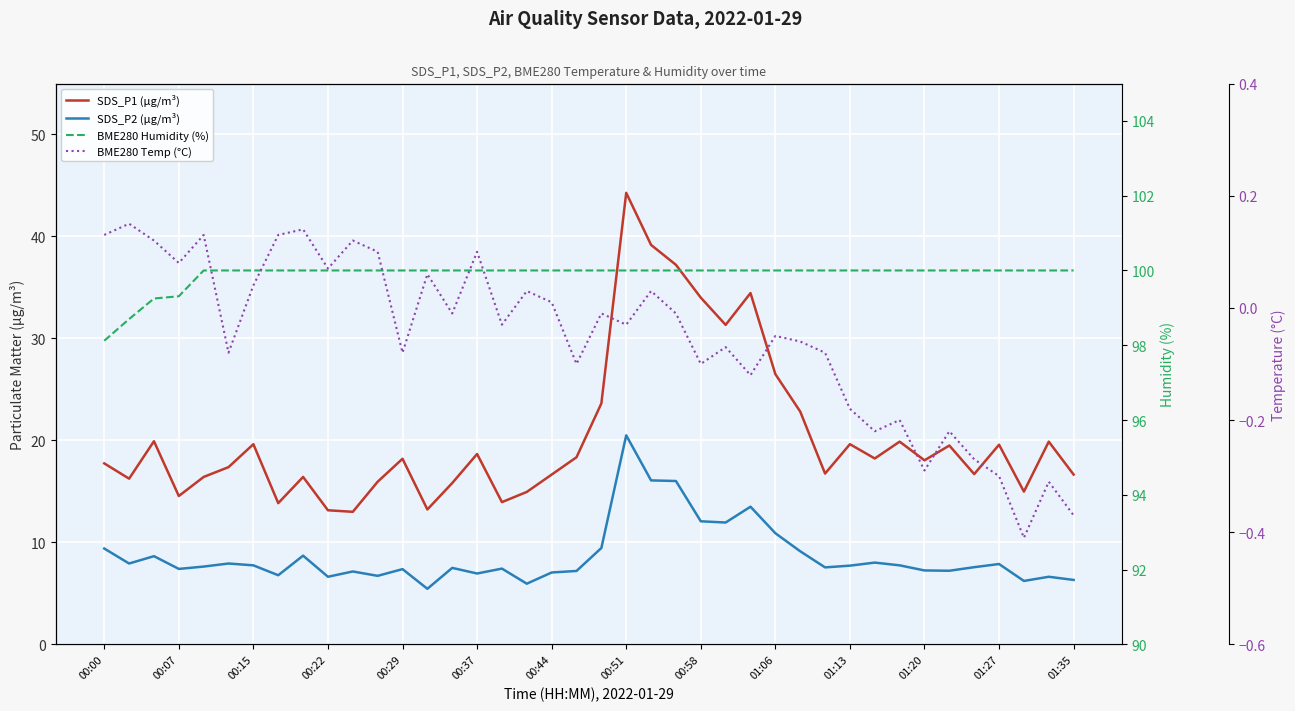

How many interior local valleys does the SDS_P1 (µg/m³) series have?

12